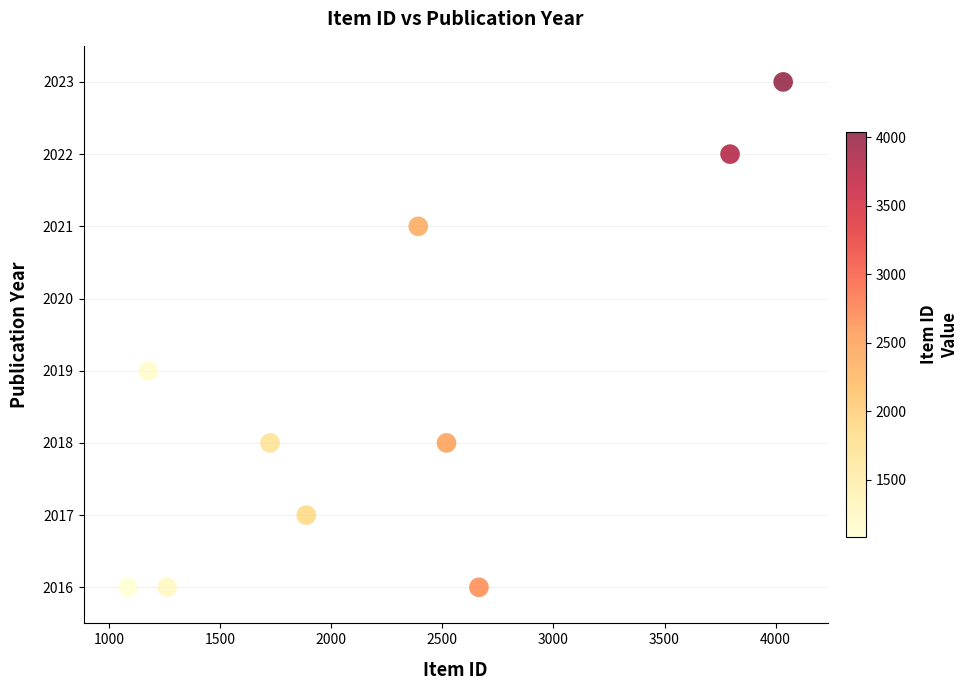

What is the average Y value?

2019